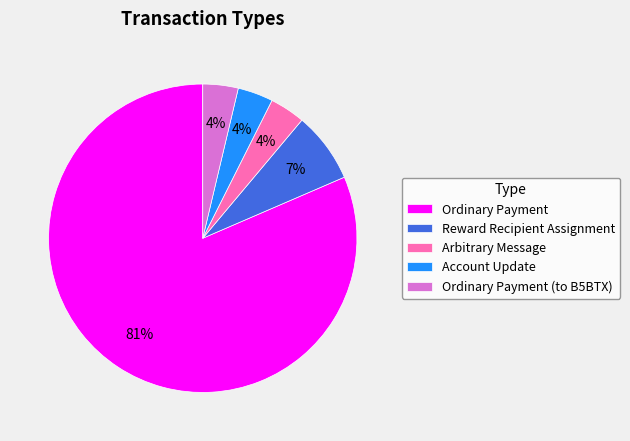

What is the largest slice in the pie chart?

Ordinary Payment